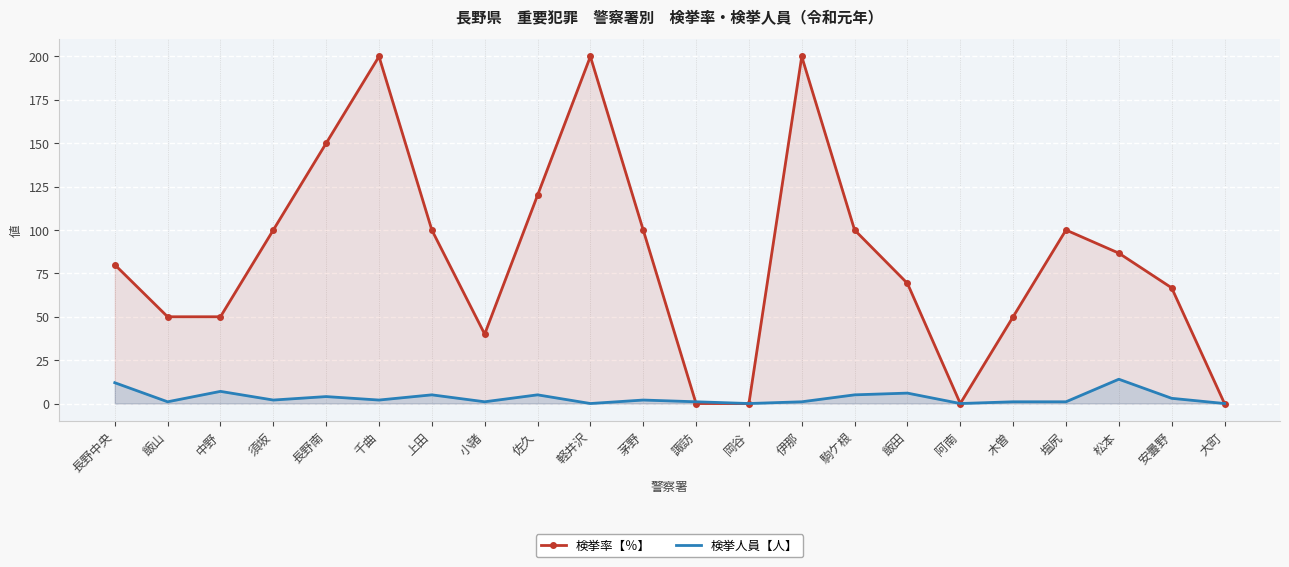

Which series ends up on top after the final intersection of 検挙人員【人】 and 検挙率【％】?

検挙人員【人】